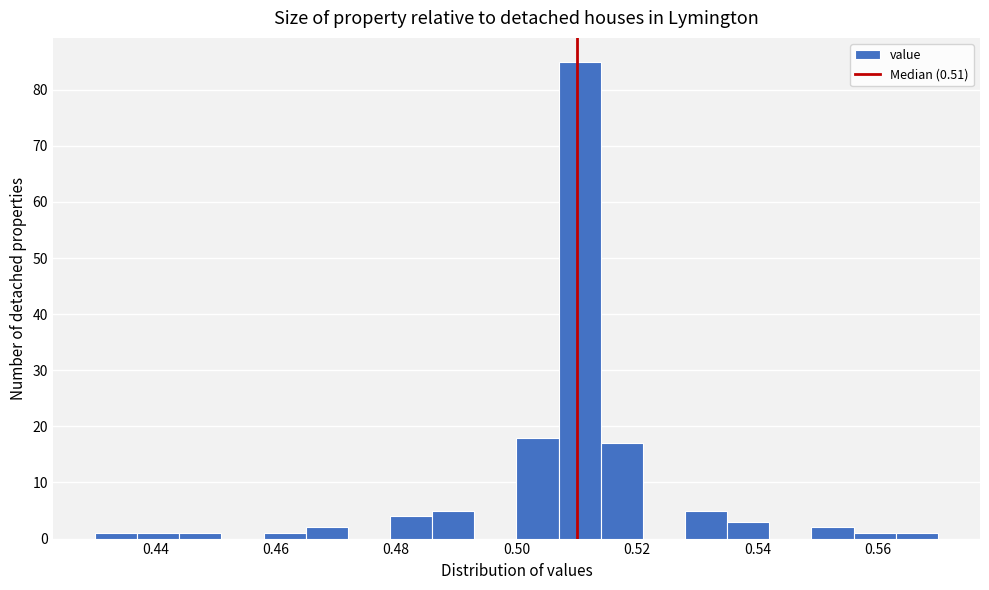

Around what value on the x-axis is the tallest bar? Give the approximate position of its centre, as read against the axis.

0.510